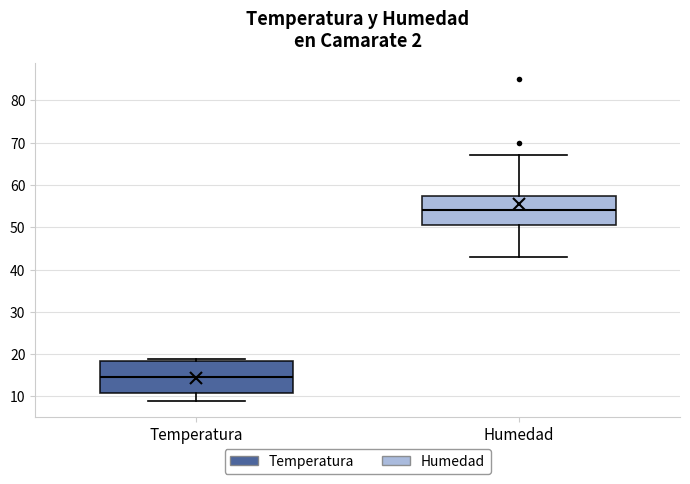

Reading left to right, transcribe this box plot: for each box, give where its median line is, the range the box spans, and where its two whiskers end, as read against the y-axis. The values are not printed on the chart, so give them approximately, as read against the axis.

Temperatura: median 15, box 11 to 18, whiskers 9 to 19
Humedad: median 54, box 51 to 58, whiskers 43 to 67